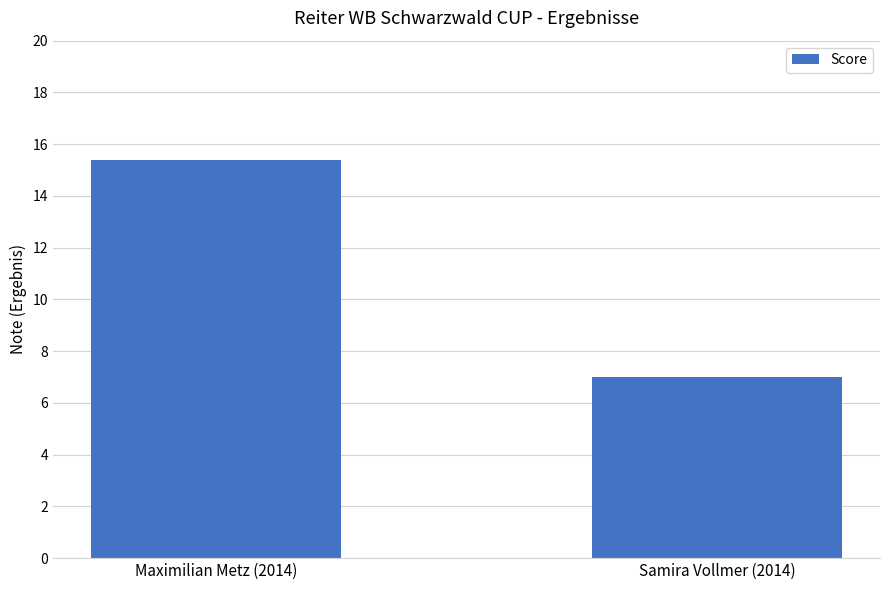

Rank the categories by value from lowest to highest.

Samira Vollmer (2014), Maximilian Metz (2014)